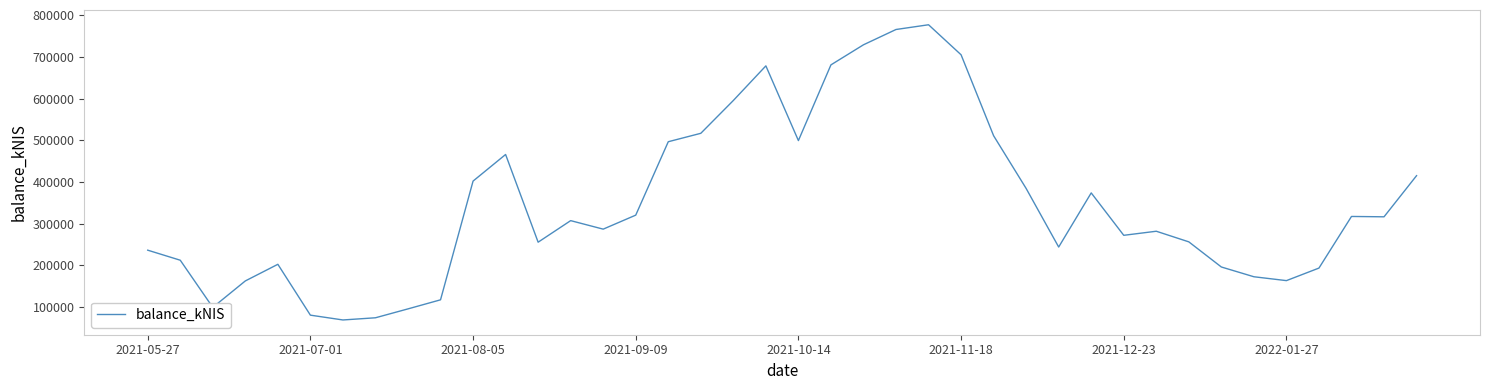

How many categories are shown in the chart?

40